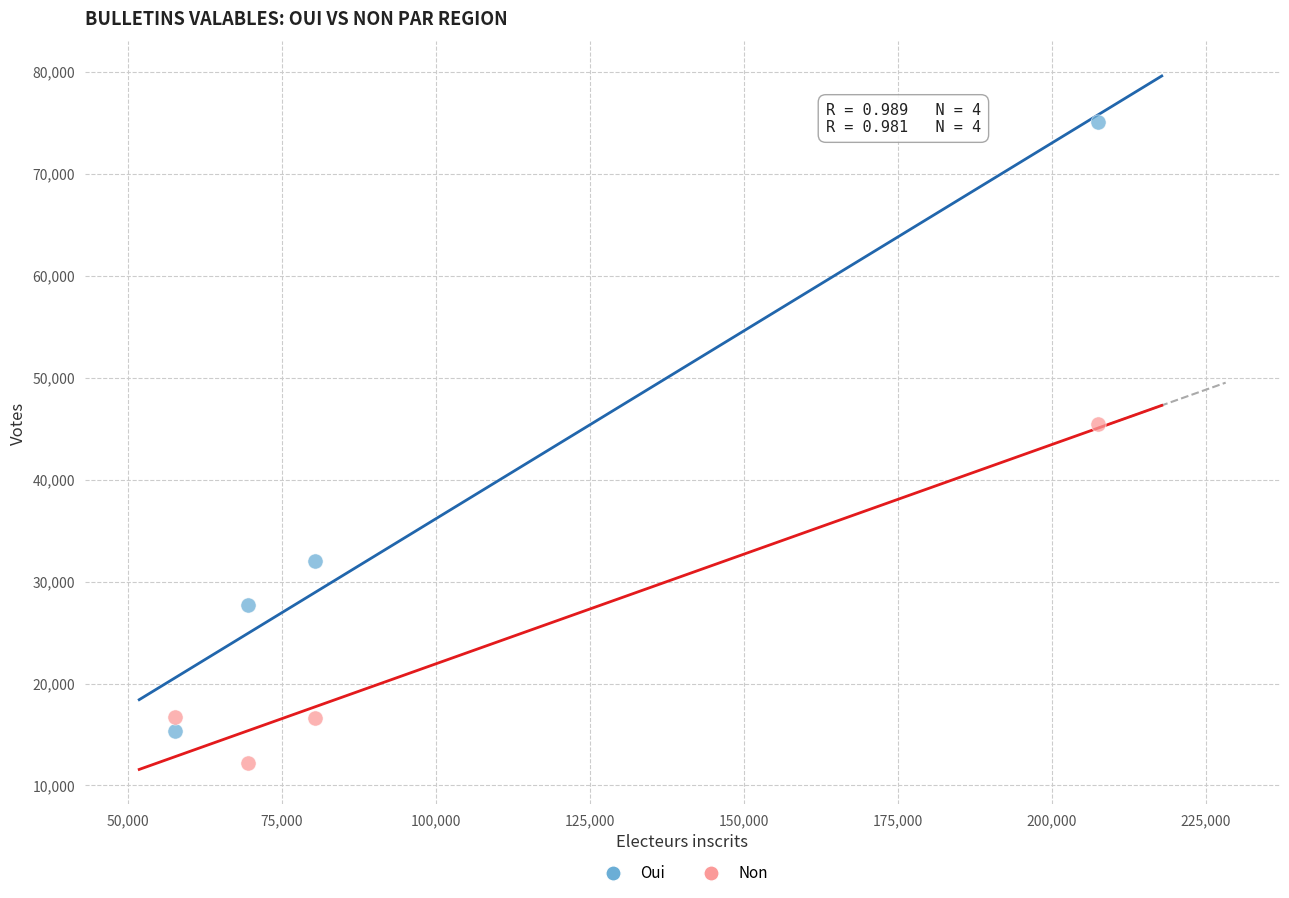

Which series reaches the minimum Y coordinate?

Non